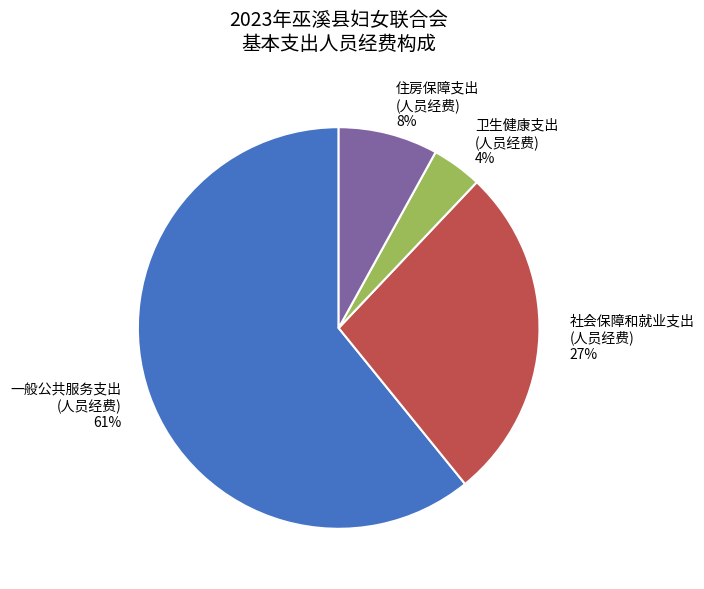

Approximately how many times larger is the value at 社会保障和就业支出 (人员经费) compared to 一般公共服务支出 (人员经费)?

0.4